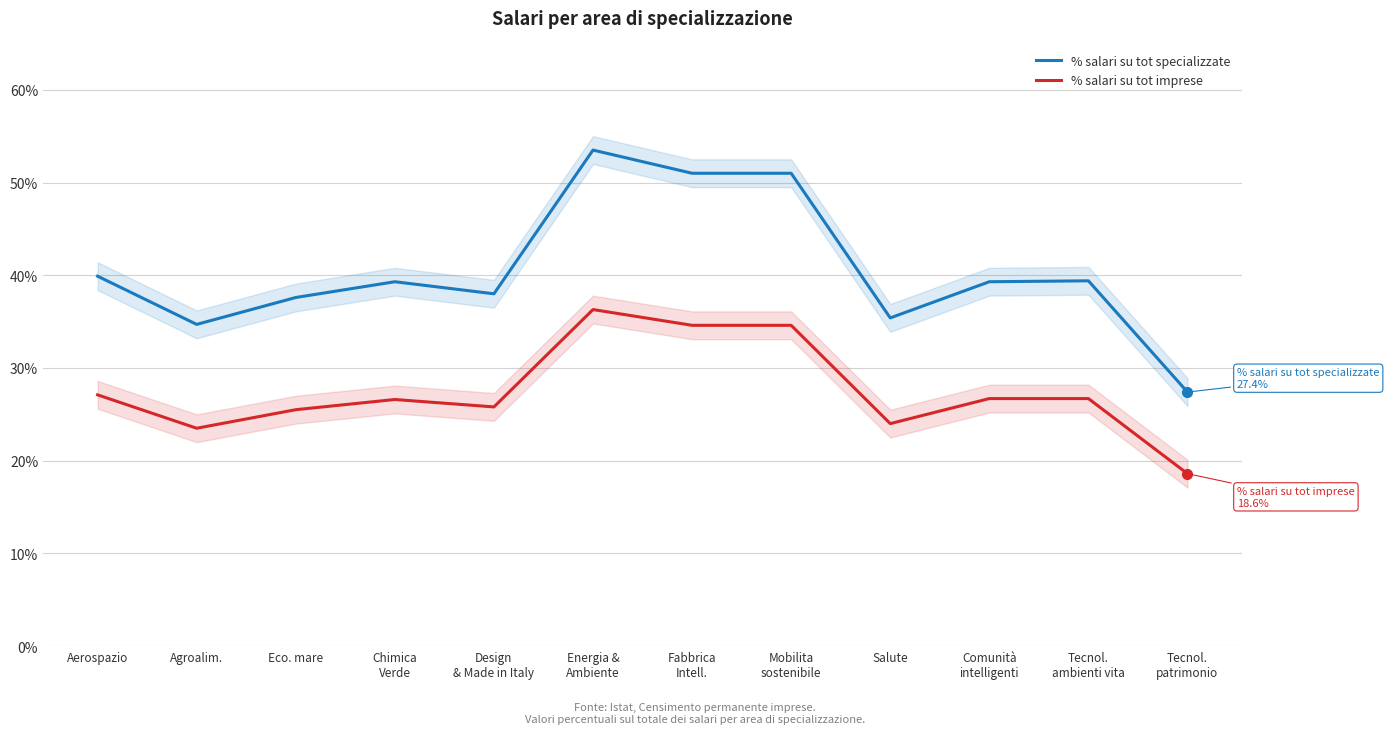

Is the value of % salari su tot imprese at Salute greater than the value of % salari su tot specializzate at Salute?

No